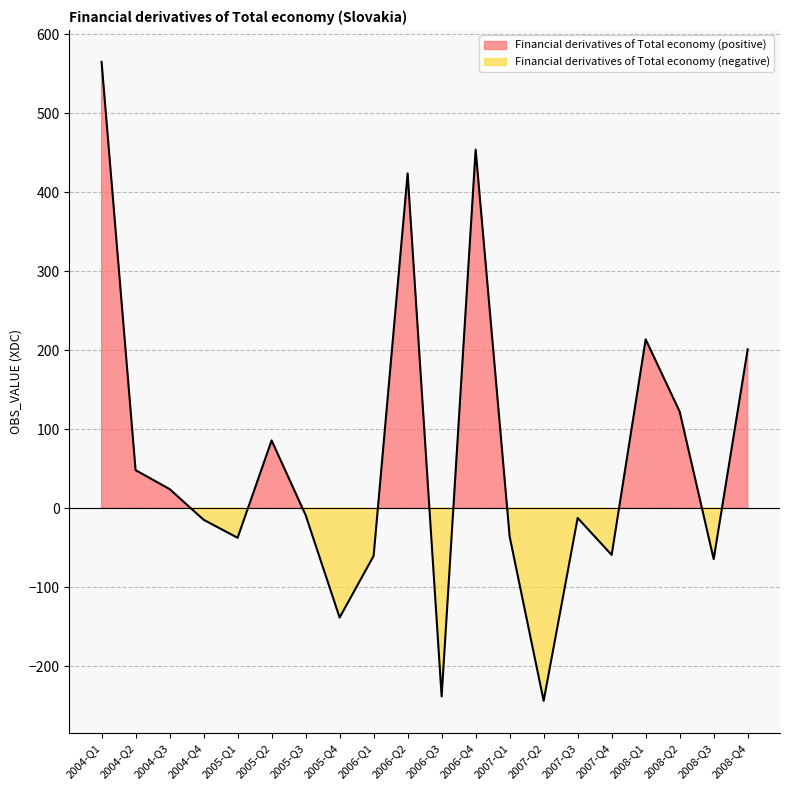

At which label is the value closest to 160?

2008-Q2